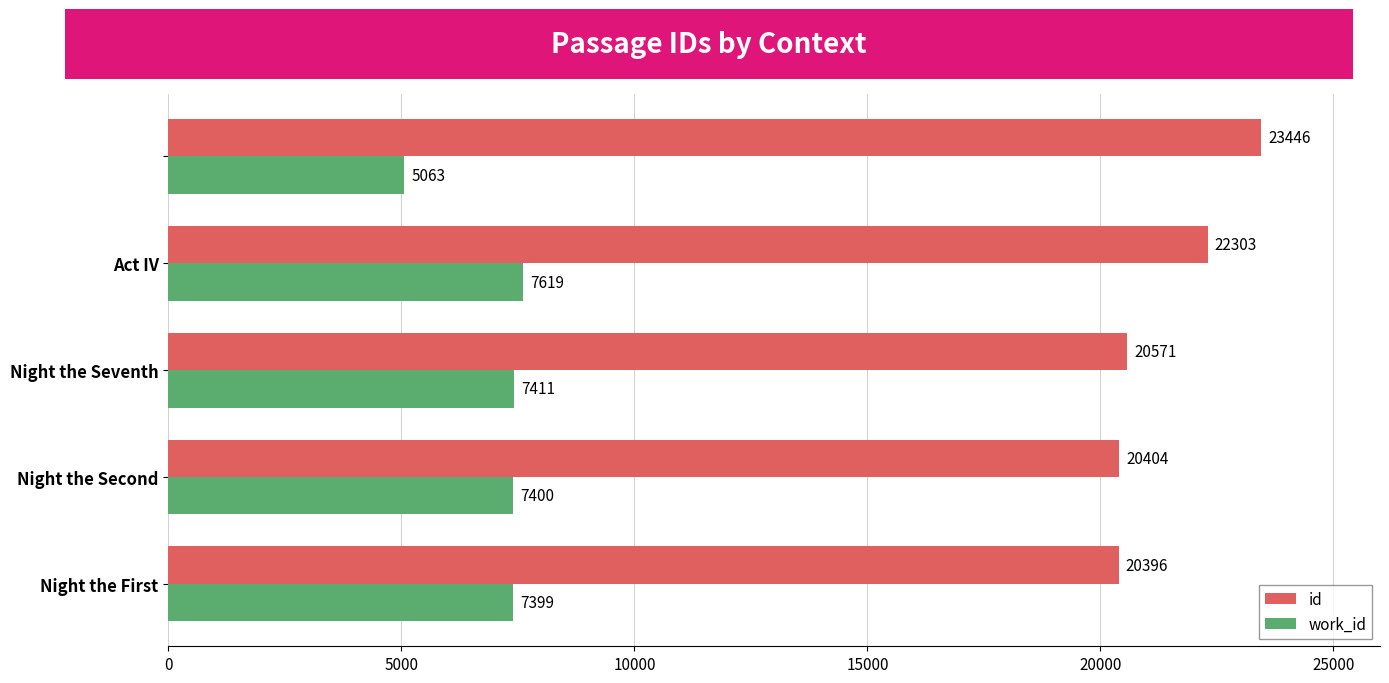

List the series in order of their peak value, lowest first.

work_id, id